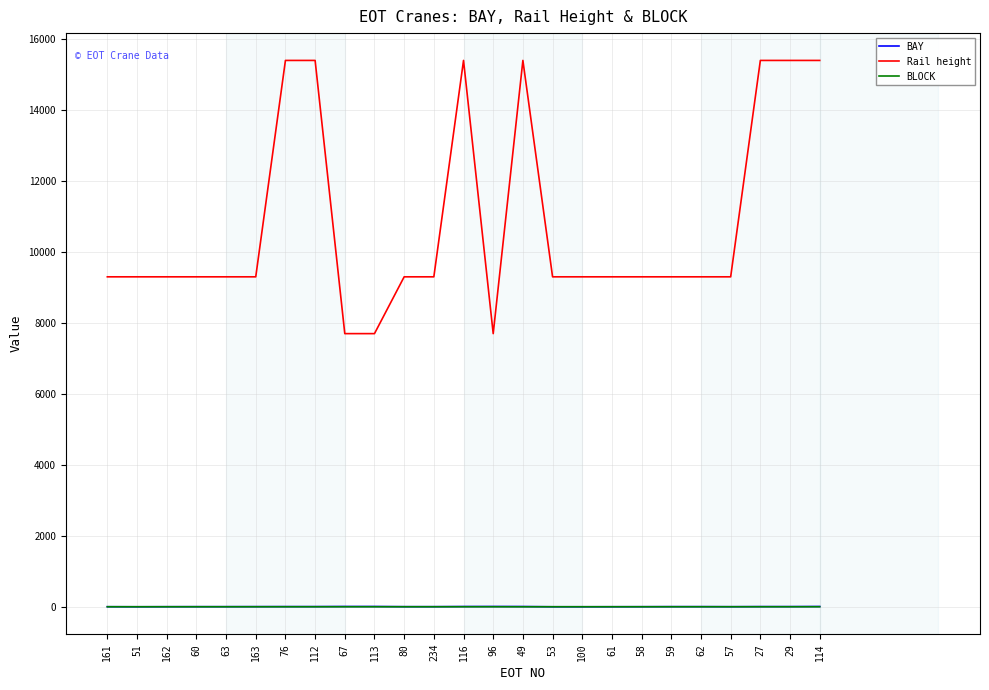

How many categories are shown in the chart?

25